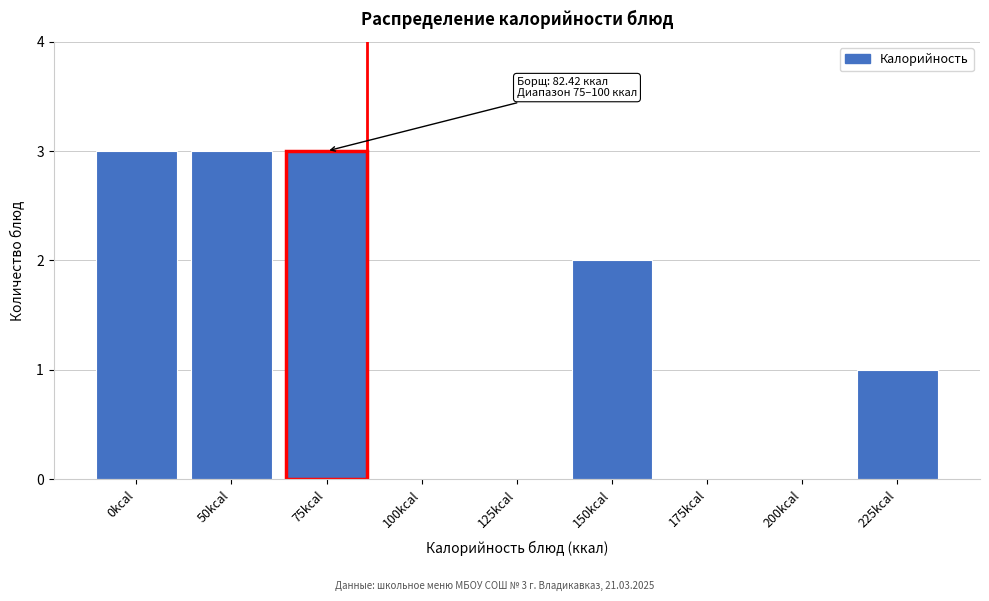

Reading left to right, list all the values displayed in this chart.

0kcal=3	50kcal=3	75kcal=3	100kcal=0	125kcal=0	150kcal=2	175kcal=0	200kcal=0	225kcal=1